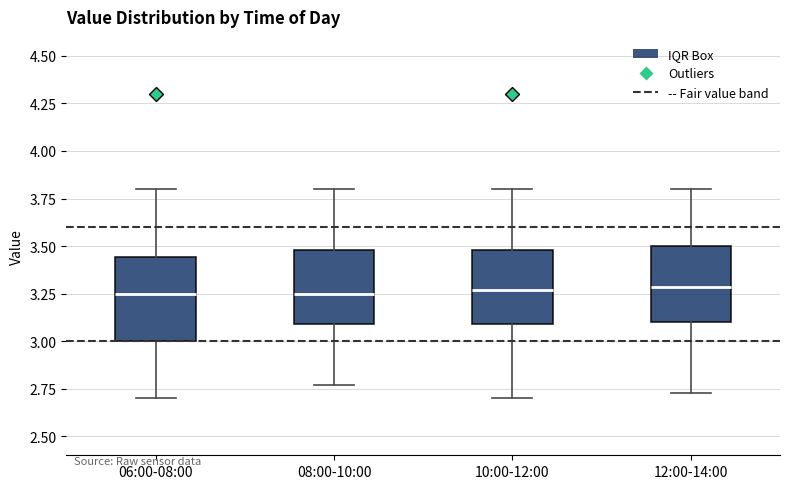

Reading left to right, transcribe this box plot: for each box, give where its median line is, the range the box spans, and where its two whiskers end, as read against the y-axis. The values are not printed on the chart, so give them approximately, as read against the axis.

06:00-08:00: median 3.25, box 3.00 to 3.45, whiskers 2.70 to 3.80
08:00-10:00: median 3.25, box 3.10 to 3.50, whiskers 2.75 to 3.80
10:00-12:00: median 3.25, box 3.10 to 3.50, whiskers 2.70 to 3.80
12:00-14:00: median 3.30, box 3.10 to 3.50, whiskers 2.75 to 3.80